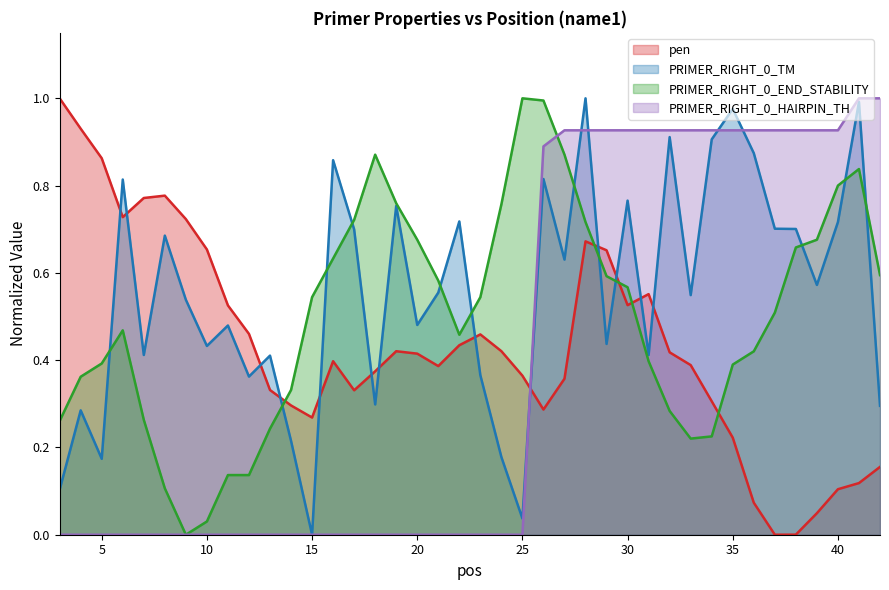

Reading left to right, what are all the values shown in this chart?

pen: 3=1.0	4=0.9	5=0.9	6=0.7	7=0.8	8=0.8	9=0.7	10=0.7	11=0.5	12=0.5	13=0.3	14=0.3	15=0.3	16=0.4	17=0.3	18=0.4	19=0.4	20=0.4	21=0.4	22=0.4	23=0.5	24=0.4	25=0.4	26=0.3	27=0.4	28=0.7	29=0.7	30=0.5	31=0.6	32=0.4	33=0.4	34=0.3	35=0.2	36=0.1	37=0.0	38=0.0	39=0.0	40=0.1	41=0.1	42=0.2
PRIMER_RIGHT_0_TM: 3=0.1	4=0.3	5=0.2	6=0.8	7=0.4	8=0.7	9=0.5	10=0.4	11=0.5	12=0.4	13=0.4	14=0.2	15=0.0	16=0.9	17=0.7	18=0.3	19=0.8	20=0.5	21=0.6	22=0.7	23=0.4	24=0.2	25=0.0	26=0.8	27=0.6	28=1.0	29=0.4	30=0.8	31=0.4	32=0.9	33=0.5	34=0.9	35=1.0	36=0.9	37=0.7	38=0.7	39=0.6	40=0.7	41=1.0	42=0.3
PRIMER_RIGHT_0_END_STABILITY: 3=0.3	4=0.4	5=0.4	6=0.5	7=0.3	8=0.1	9=0.0	10=0.0	11=0.1	12=0.1	13=0.2	14=0.3	15=0.5	16=0.6	17=0.7	18=0.9	19=0.8	20=0.7	21=0.6	22=0.5	23=0.5	24=0.8	25=1.0	26=1.0	27=0.9	28=0.7	29=0.6	30=0.6	31=0.4	32=0.3	33=0.2	34=0.2	35=0.4	36=0.4	37=0.5	38=0.7	39=0.7	40=0.8	41=0.8	42=0.6
PRIMER_RIGHT_0_HAIRPIN_TH: 3=0.0	4=0.0	5=0.0	6=0.0	7=0.0	8=0.0	9=0.0	10=0.0	11=0.0	12=0.0	13=0.0	14=0.0	15=0.0	16=0.0	17=0.0	18=0.0	19=0.0	20=0.0	21=0.0	22=0.0	23=0.0	24=0.0	25=0.0	26=0.9	27=0.9	28=0.9	29=0.9	30=0.9	31=0.9	32=0.9	33=0.9	34=0.9	35=0.9	36=0.9	37=0.9	38=0.9	39=0.9	40=0.9	41=1.0	42=1.0